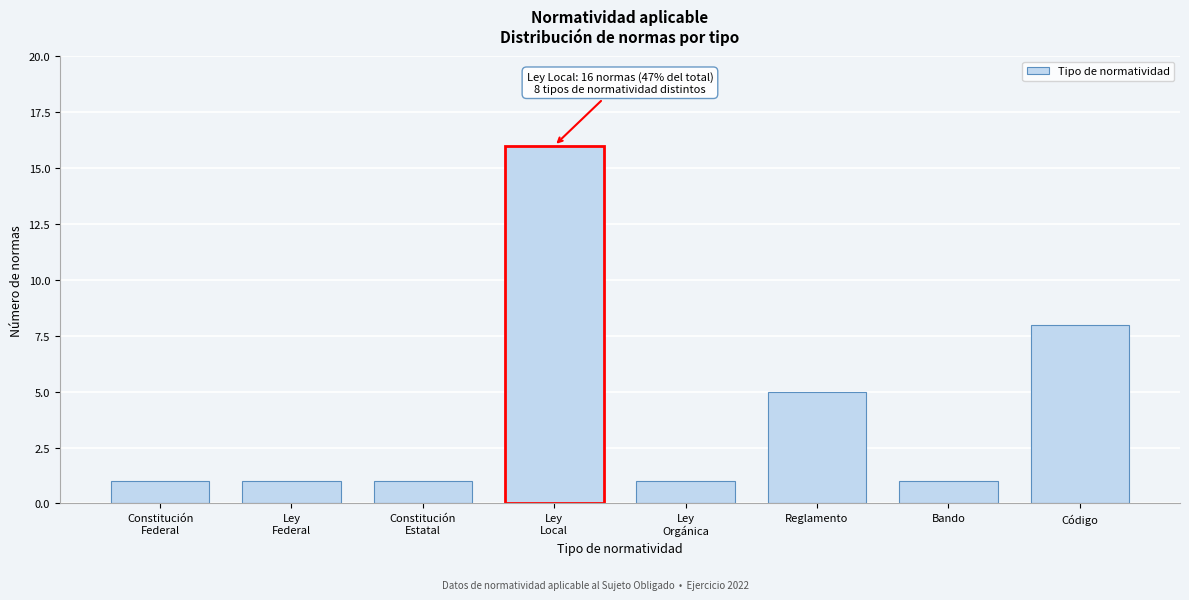

Reading left to right, extract all data points from this chart.

1	1	1	16	1	5	1	8